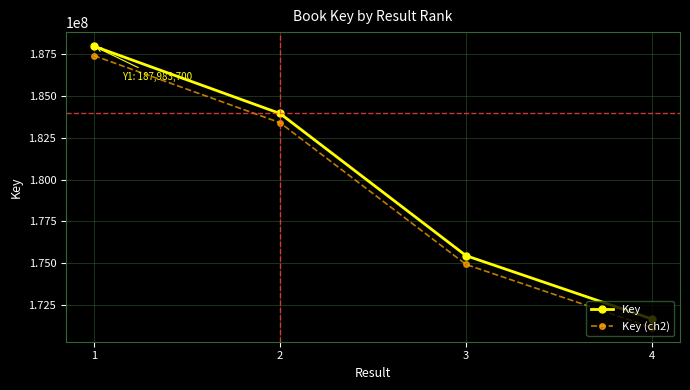

Is this an area chart (filled region under the line)?

No